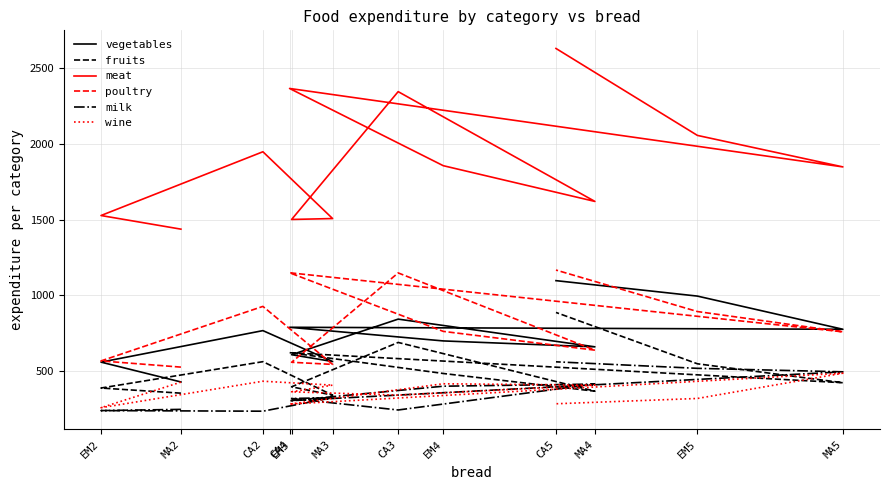

Where is the first local minimum for meat?

EM3